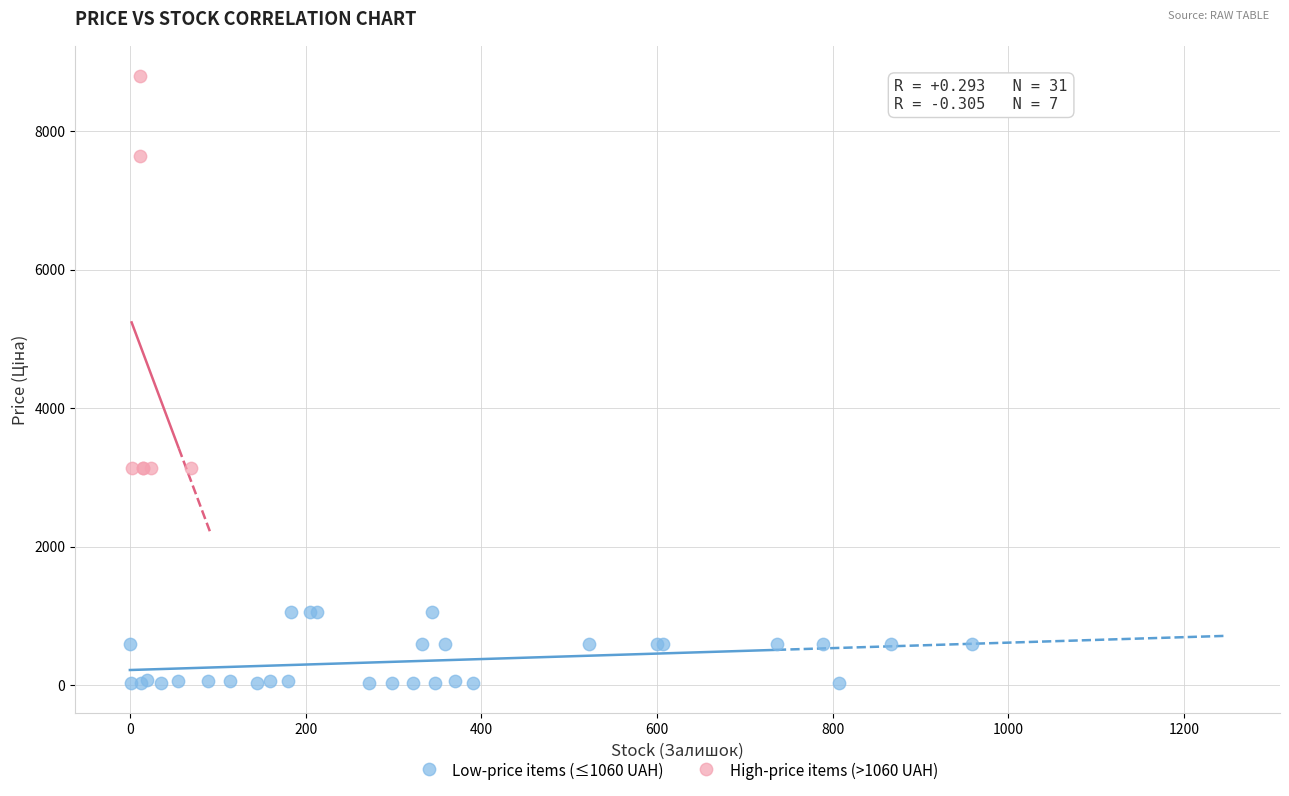

Which series contains the lowest Y value?

Low-price items (≤1060 UAH)